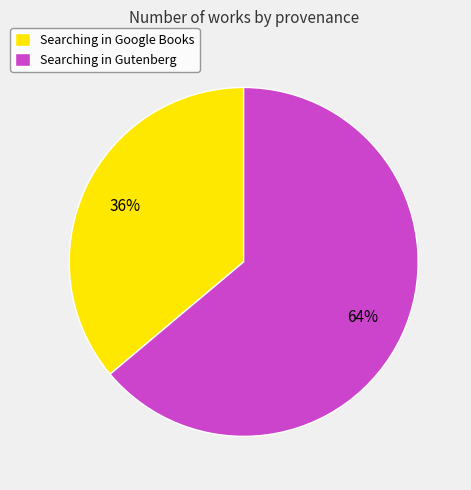

The Searching in Gutenberg slice represents 58% of the pie. True or false?

False